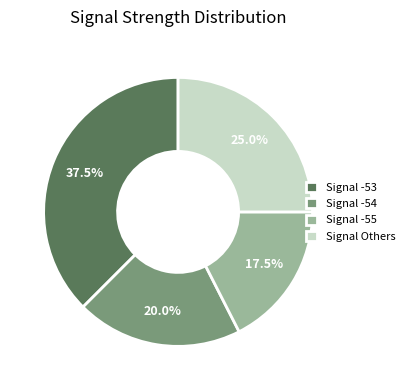

What percentage do Signal -54 and Signal -53 together represent?

57.5%